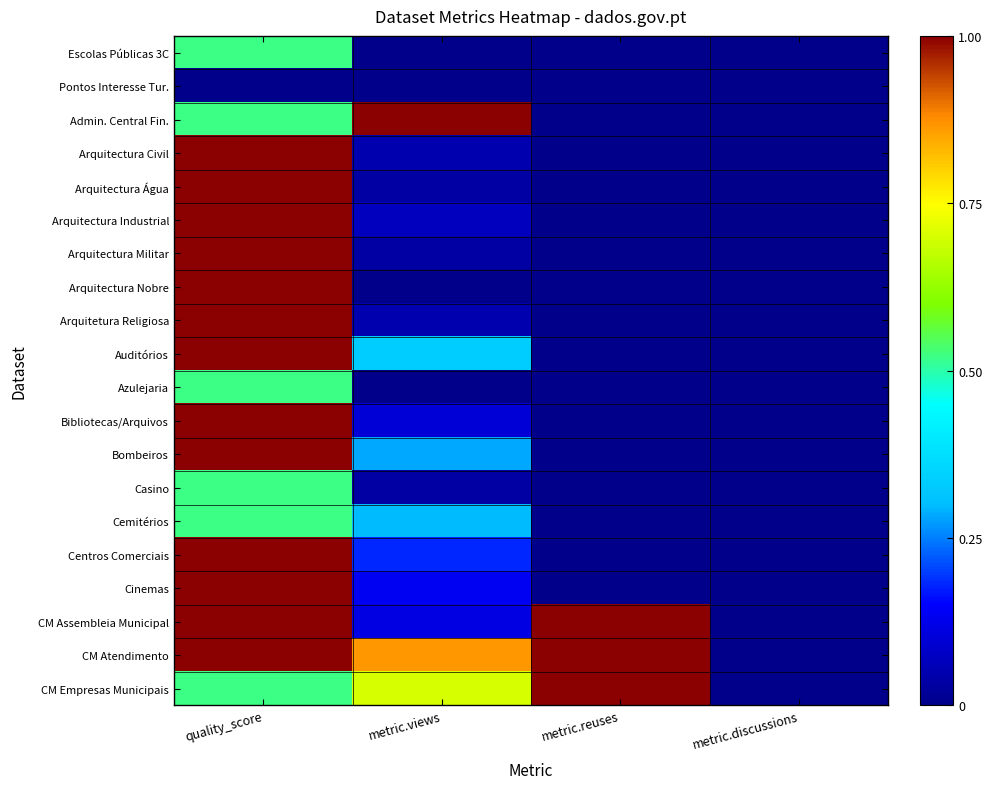

What is the maximum value shown in the chart?

1.0